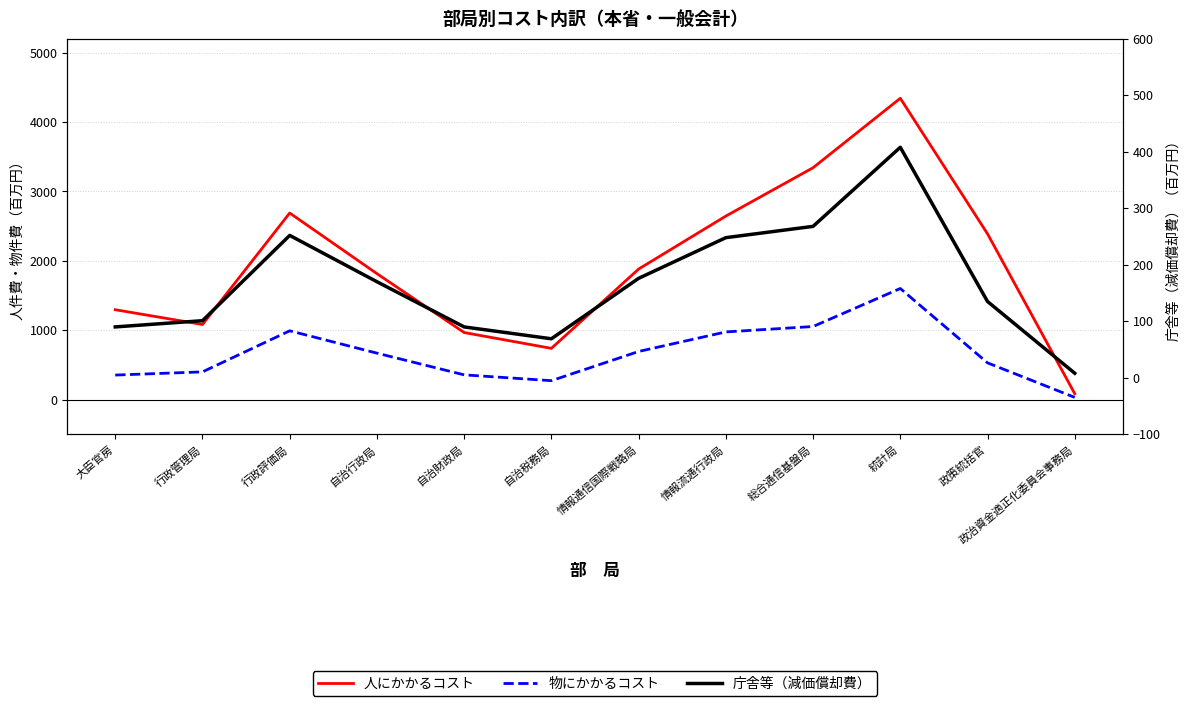

What is the total value across all series at 政策統括官?

3053